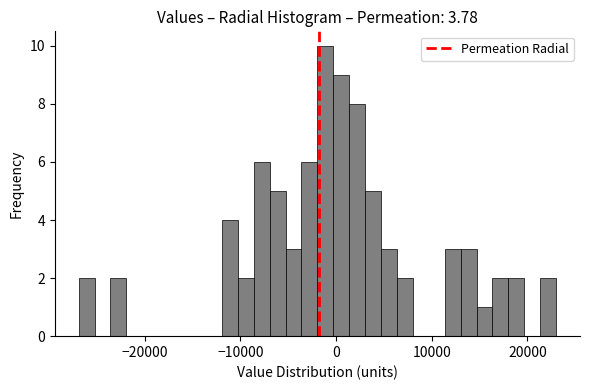

Read against the x-axis, roughly where is the centre of the tallest bar?

-1000